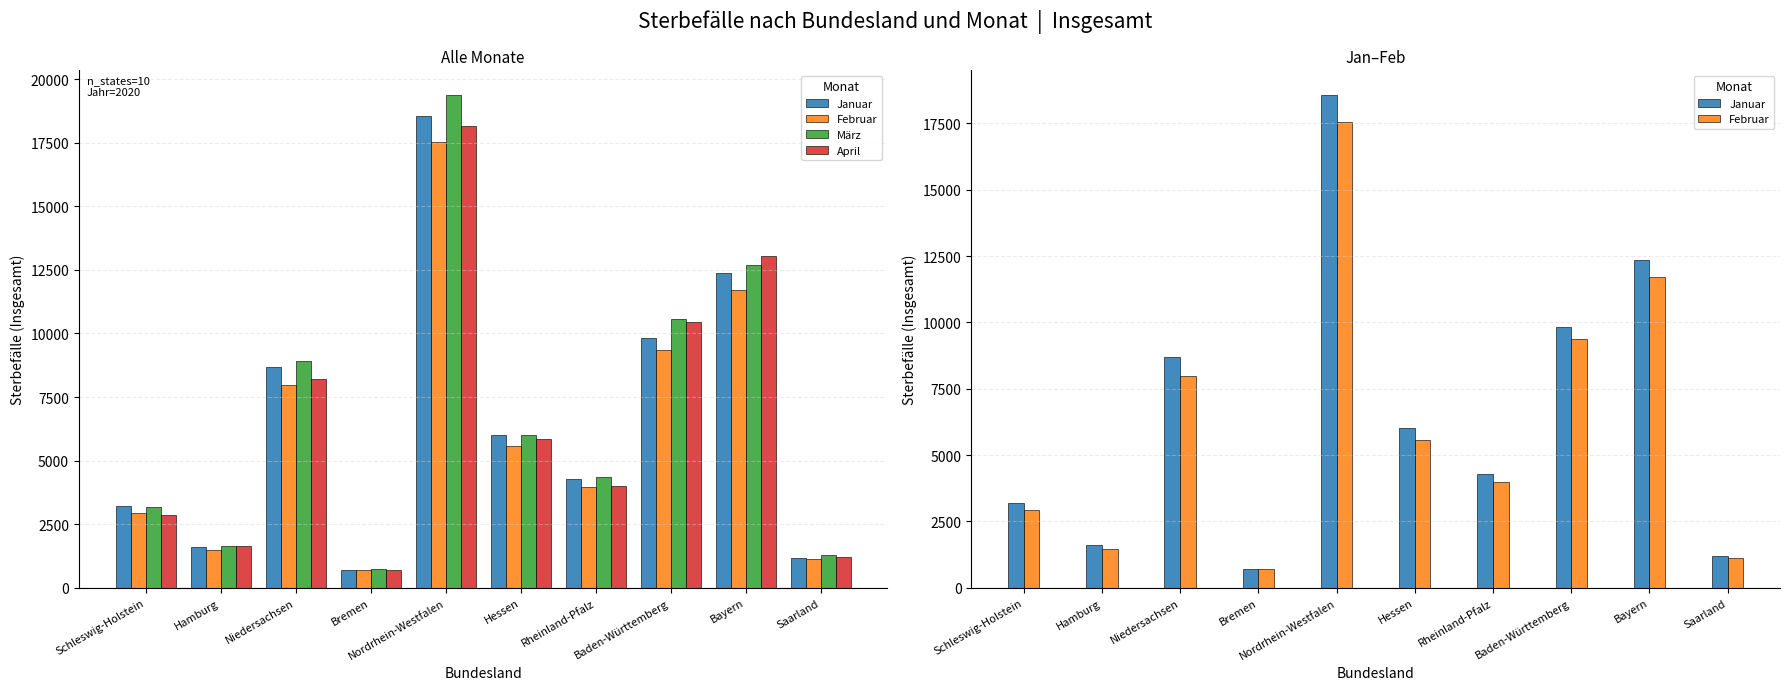

Rank the series by their maximum value, from lowest to highest.

Februar, April, Januar, März